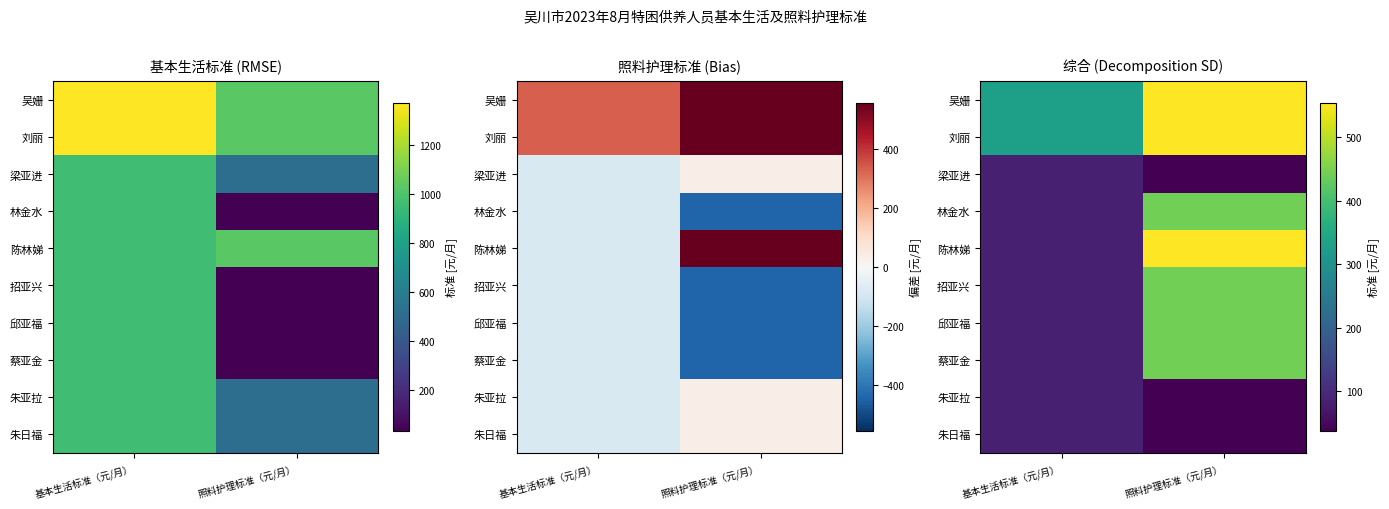

Is it true that 林金水 equals 39.9 at 基本生活标准（元/月）?

False